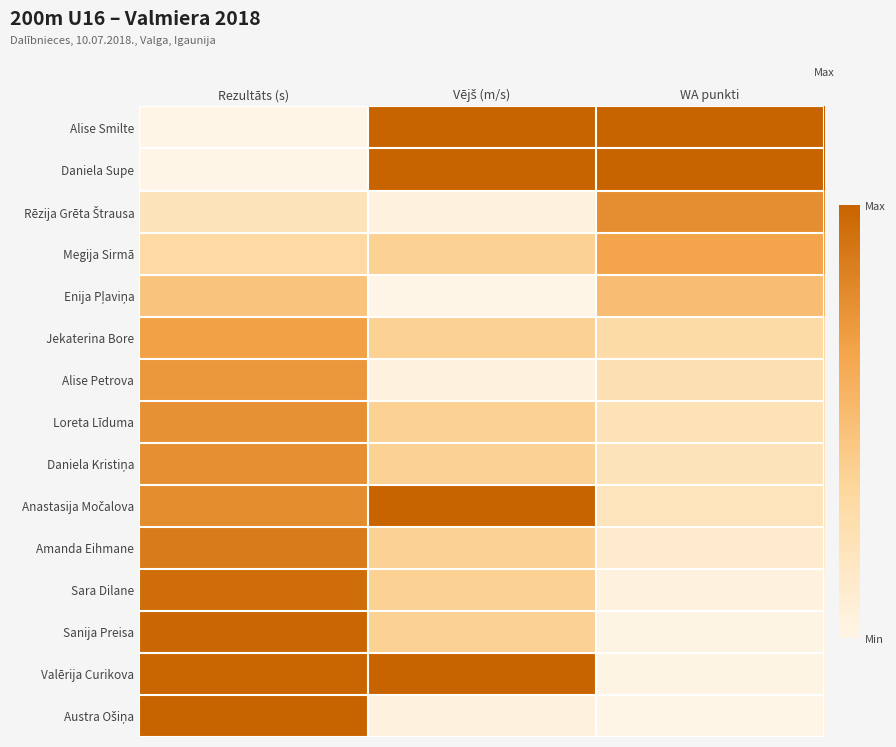

Rank the series by their maximum value, from highest to lowest.

Alise Smilte, Daniela Supe, Anastasija Močalova, Valērija Curikova, Austra Ošiņa, Sanija Preisa, Sara Dilane, Amanda Eihmane, Rēzija Grēta Štrausa, Daniela Kristiņa, Loreta Līduma, Alise Petrova, Jekaterina Bore, Megija Sirmā, Enija Pļaviņa